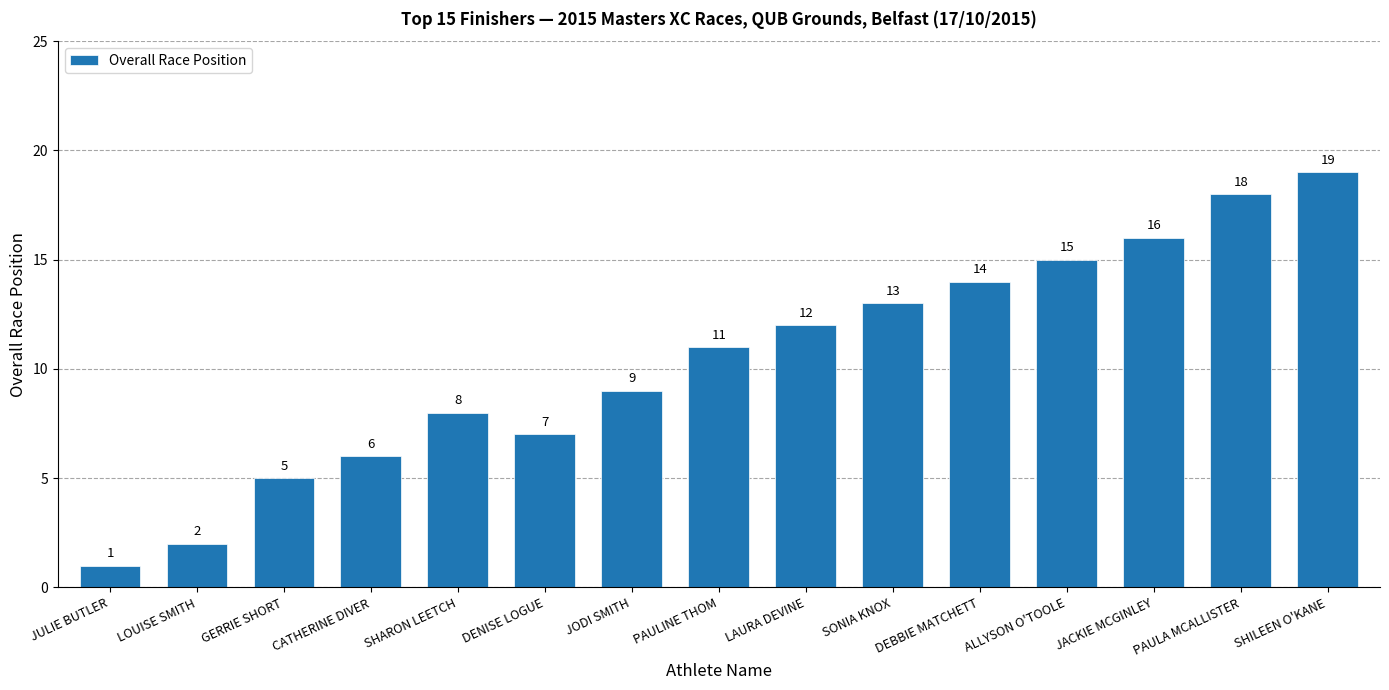

Which label corresponds to the largest value in the chart?

SHILEEN O'KANE